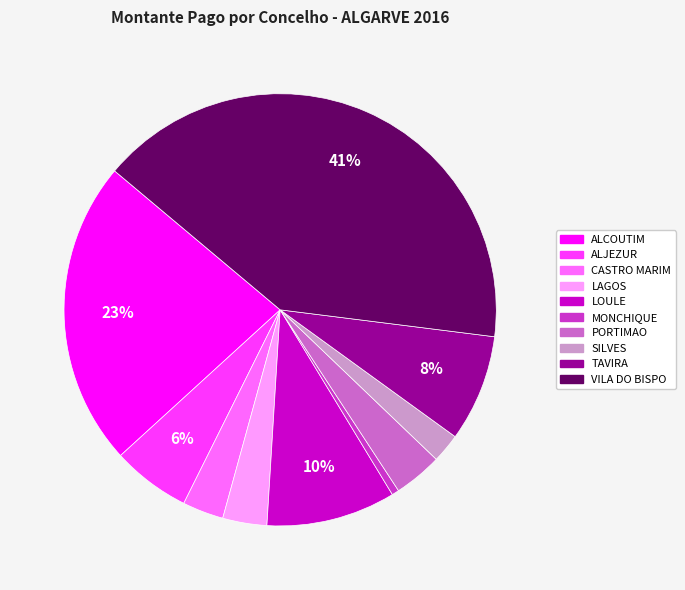

Combined, do TAVIRA and LOULE account for over 50%?

No